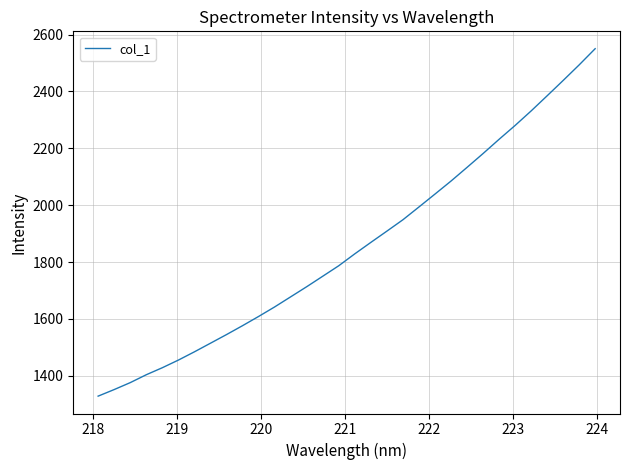

What is the greatest value displayed?

2550.1